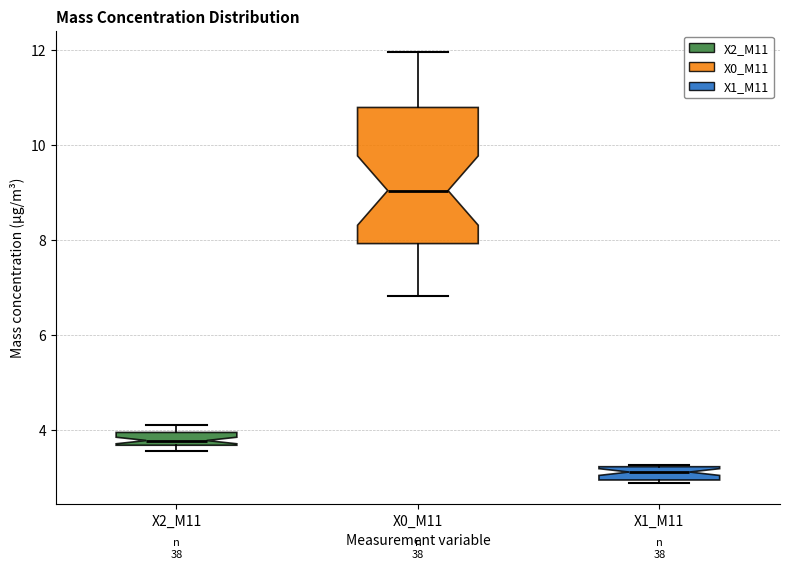

Comparing the boxes themselves (not the whiskers), which one is the tallest?

X0_M11